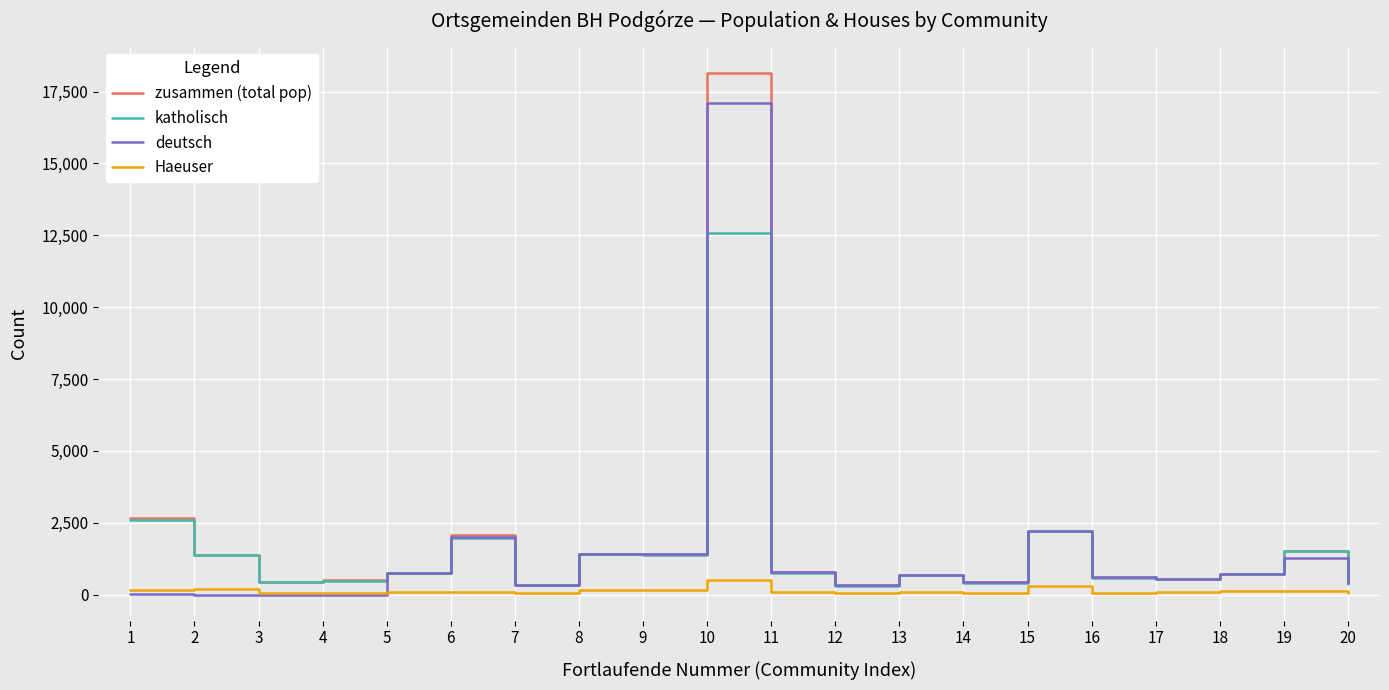

What are all the series names shown in the legend?

zusammen (total pop), katholisch, deutsch, Haeuser